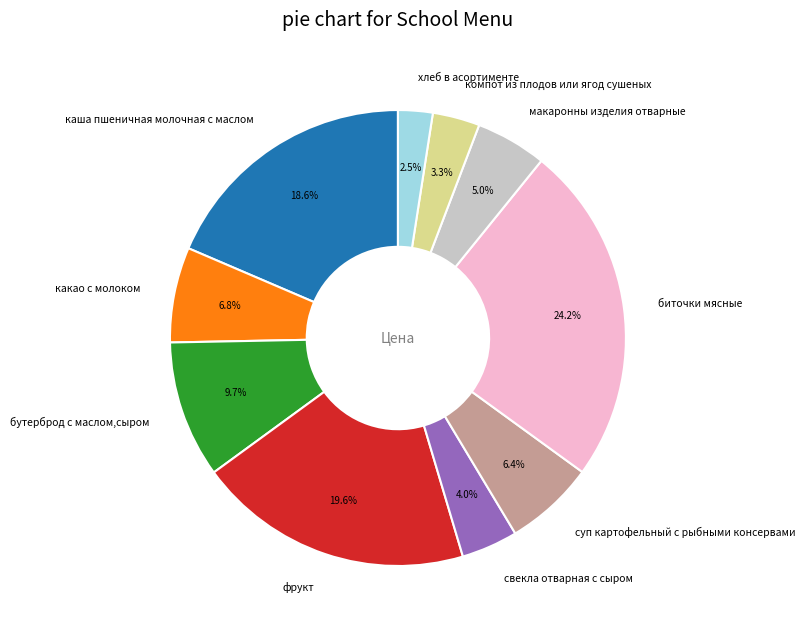

Does биточки мясные account for over 50% of the chart?

No